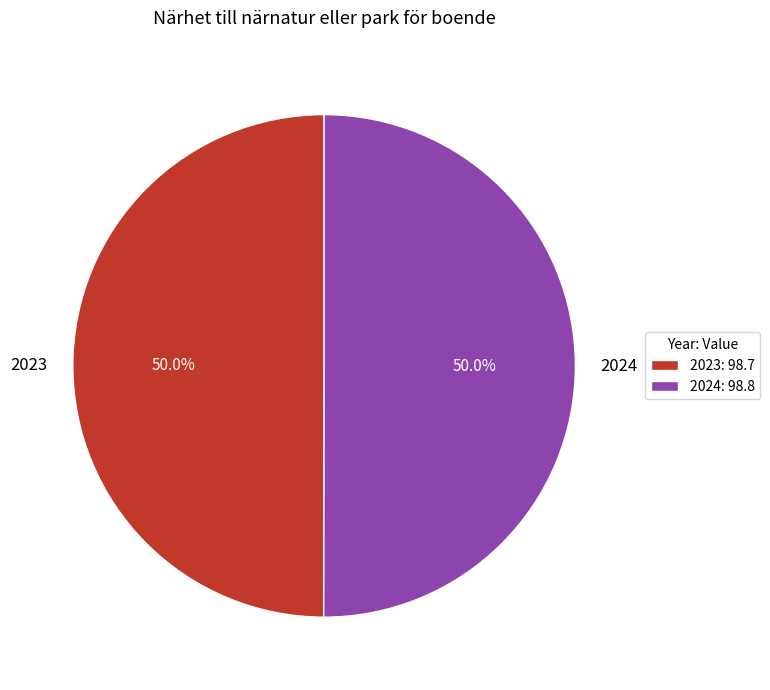

To the nearest percent, what is the average slice percentage?

50%